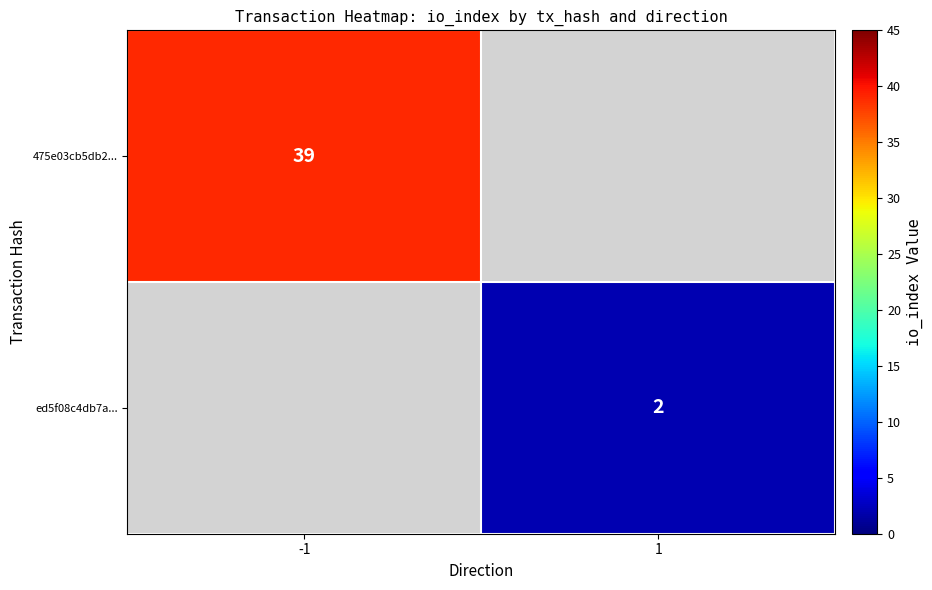

What is the maximum value shown in the chart?

39.0